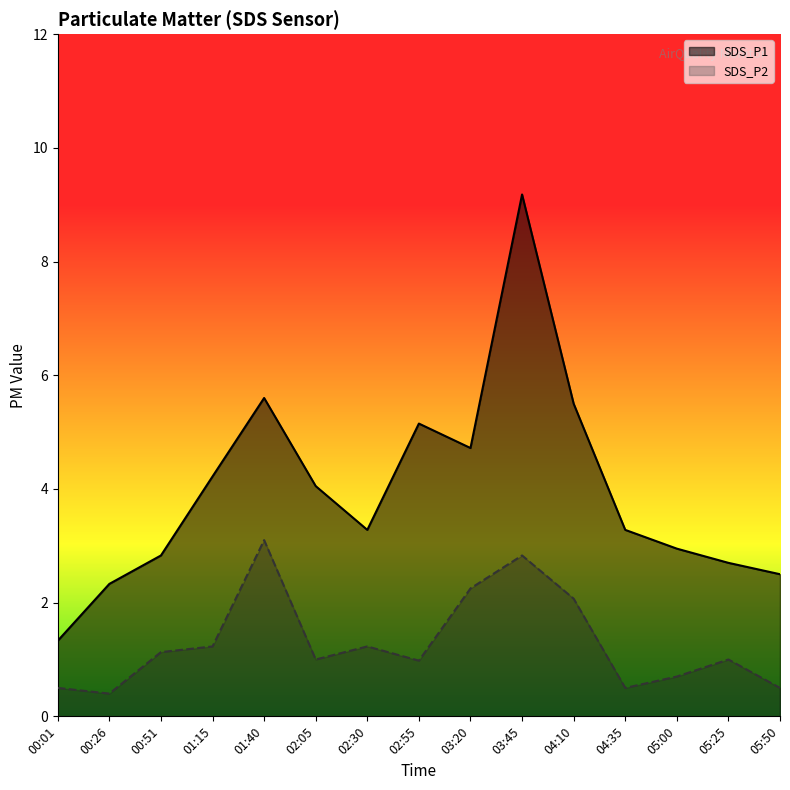

How many interior local valleys does the SDS_P2 series have?

4